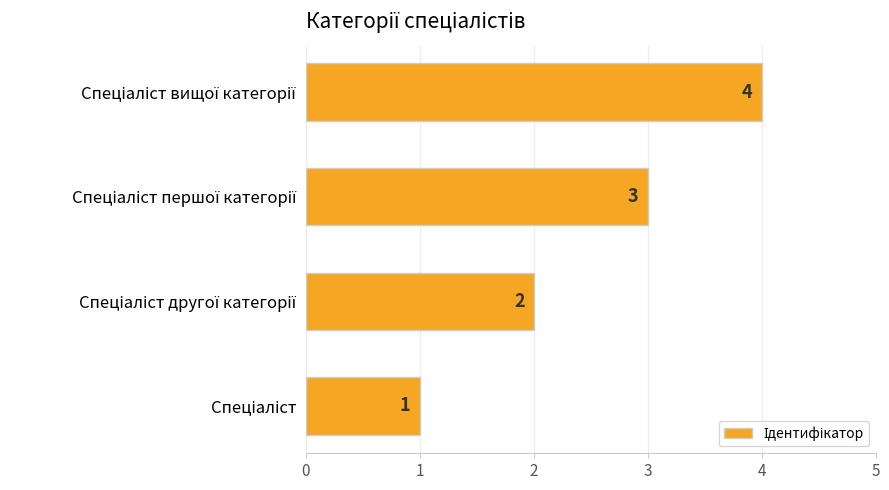

What is the maximum value shown in the chart?

4